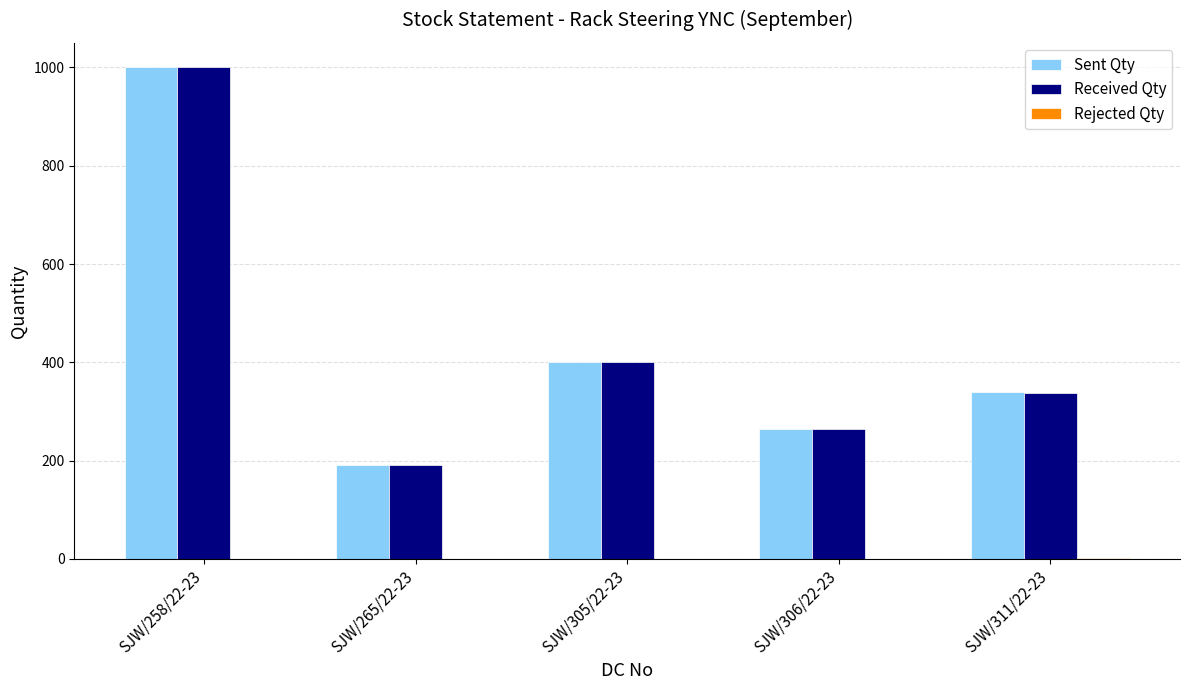

At which category is the sum across all series the highest?

SJW/258/22-23